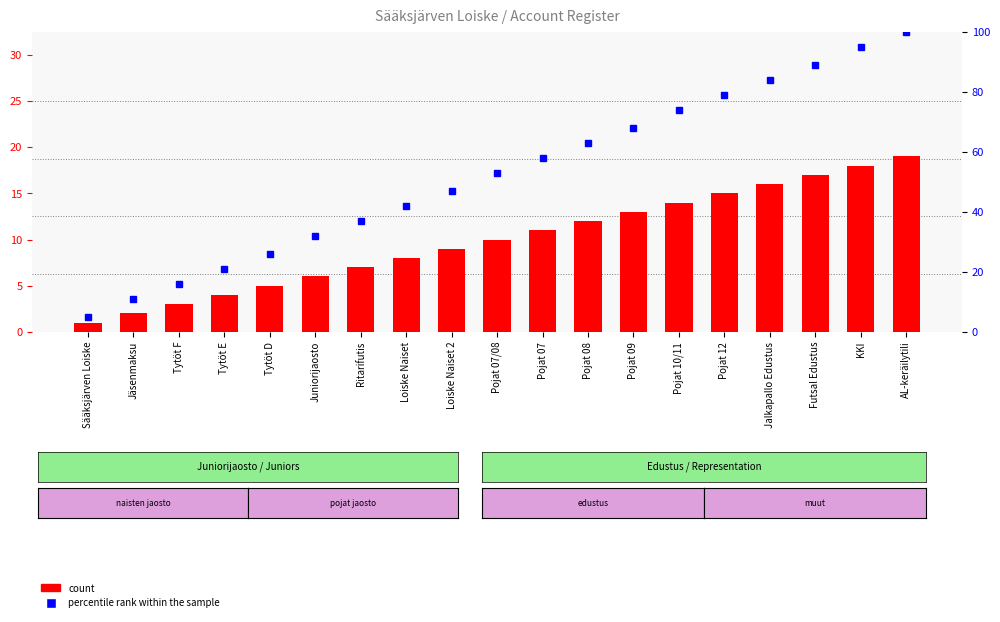

List the series in order of their peak value, highest first.

percentile rank within the sample, count